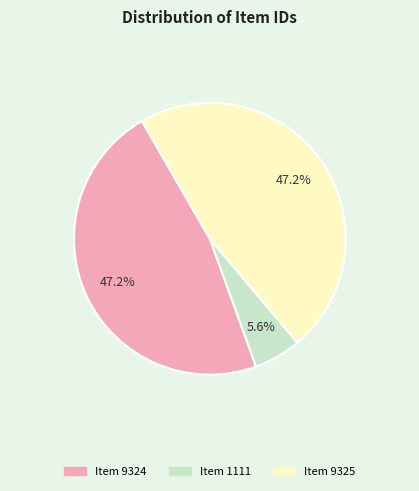

What percentage is NOT represented by Item 1111?

94.4%